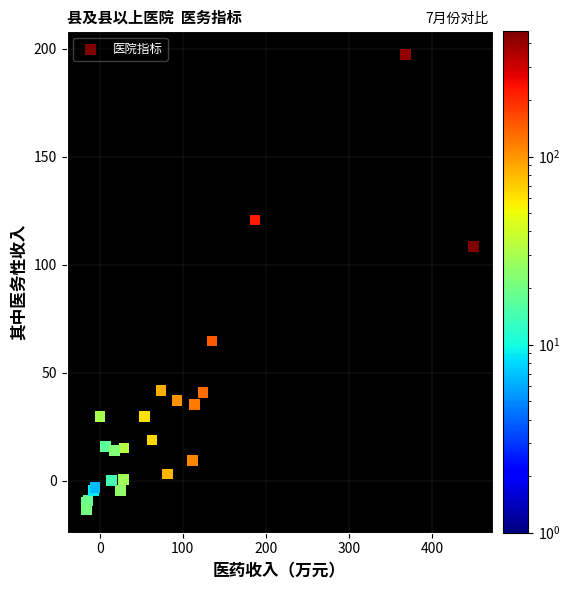

What Y value in the scatter plot is closest to 92?

108.3